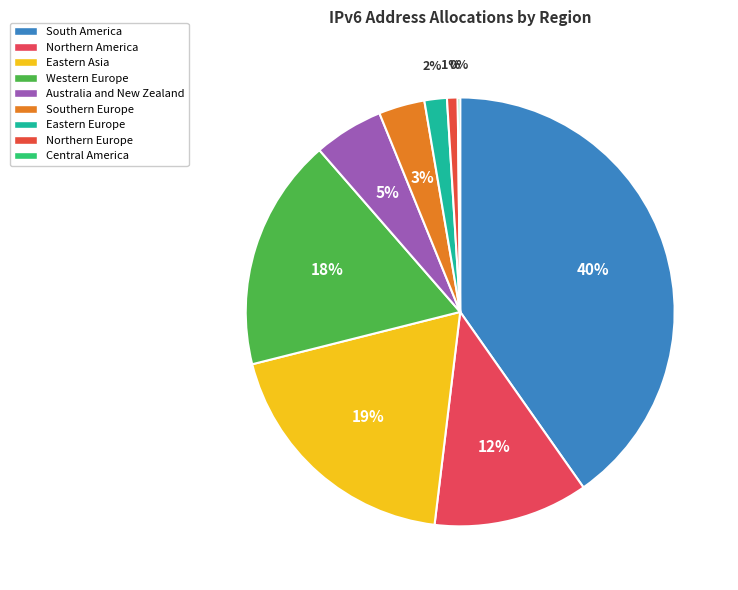

How many segments does this pie chart have?

9